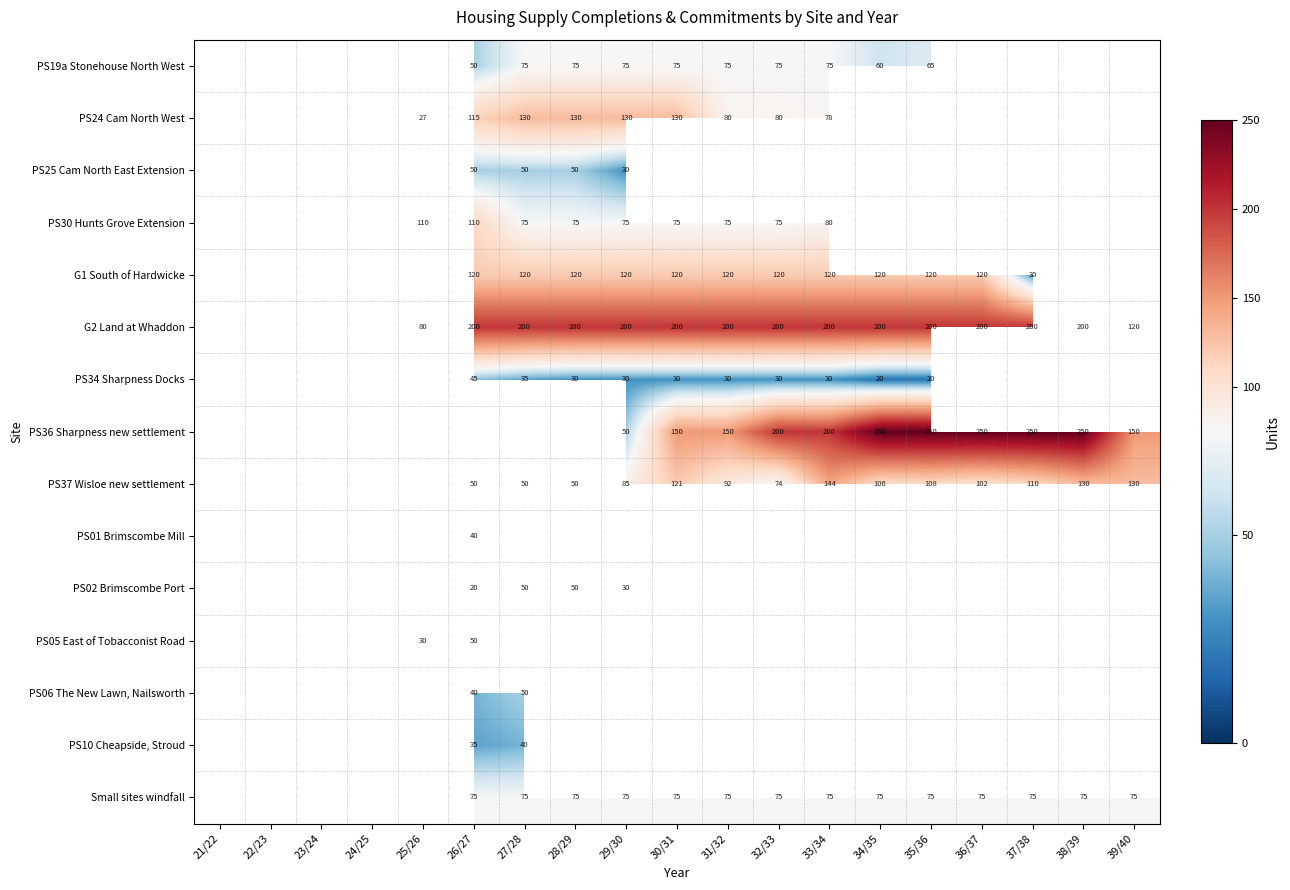

What is the difference between the PS30 Hunts Grove Extension values at 26/27 and 28/29?

35